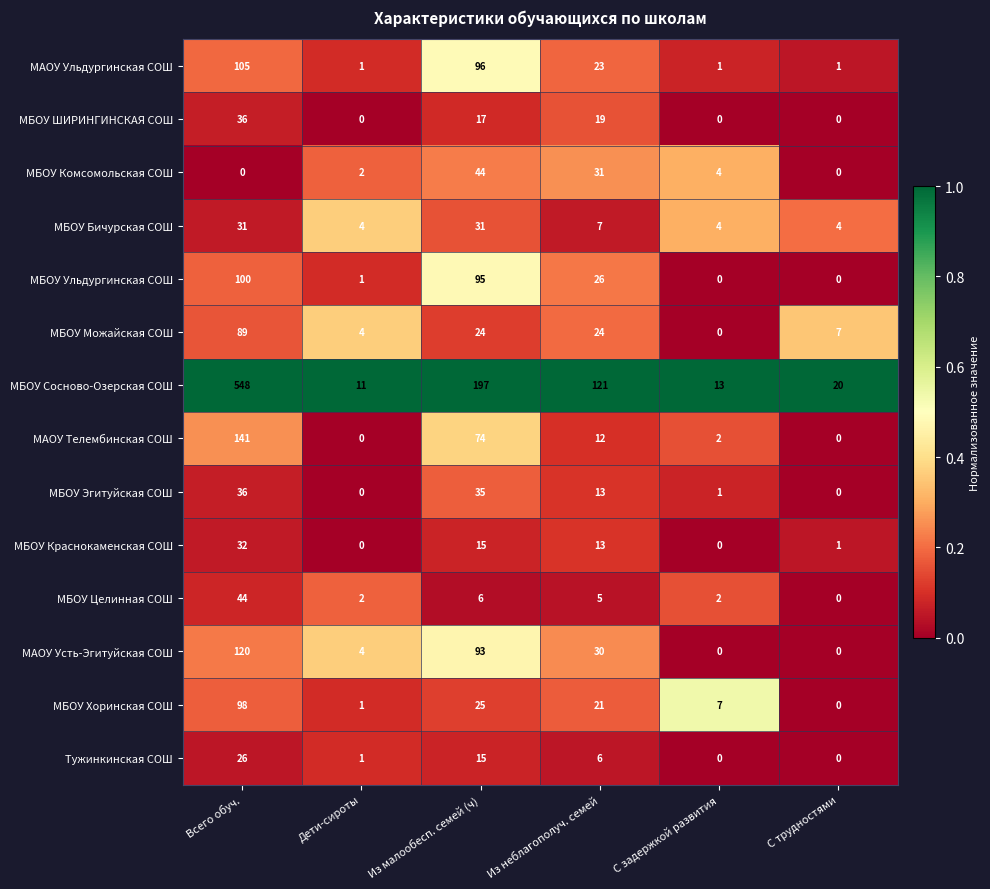

What is the spread (max minus min) of values at Из неблагополуч. семей?

116